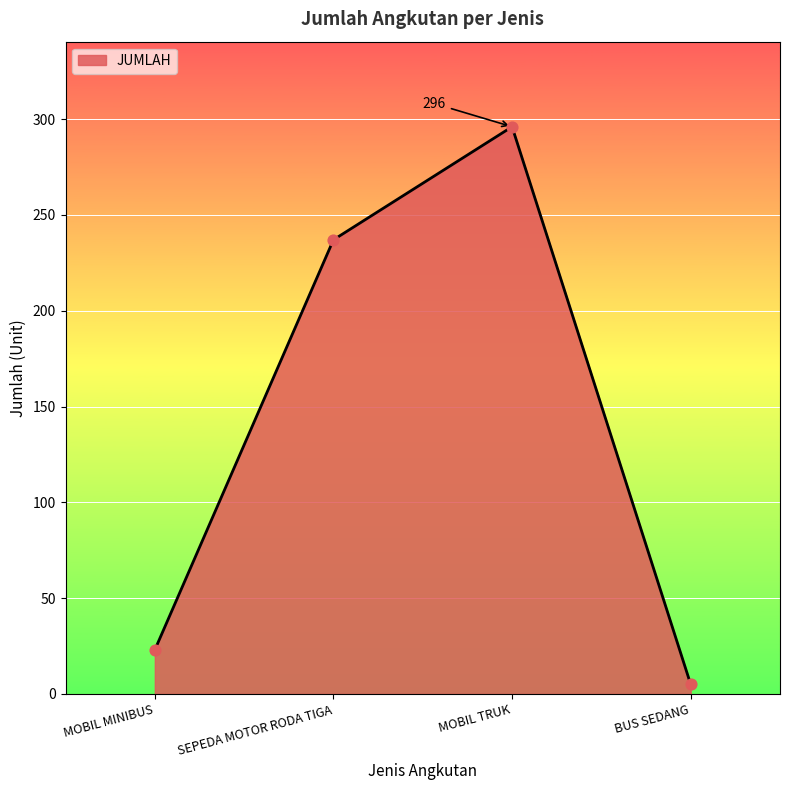

Which has a higher value, BUS SEDANG or SEPEDA MOTOR RODA TIGA?

SEPEDA MOTOR RODA TIGA